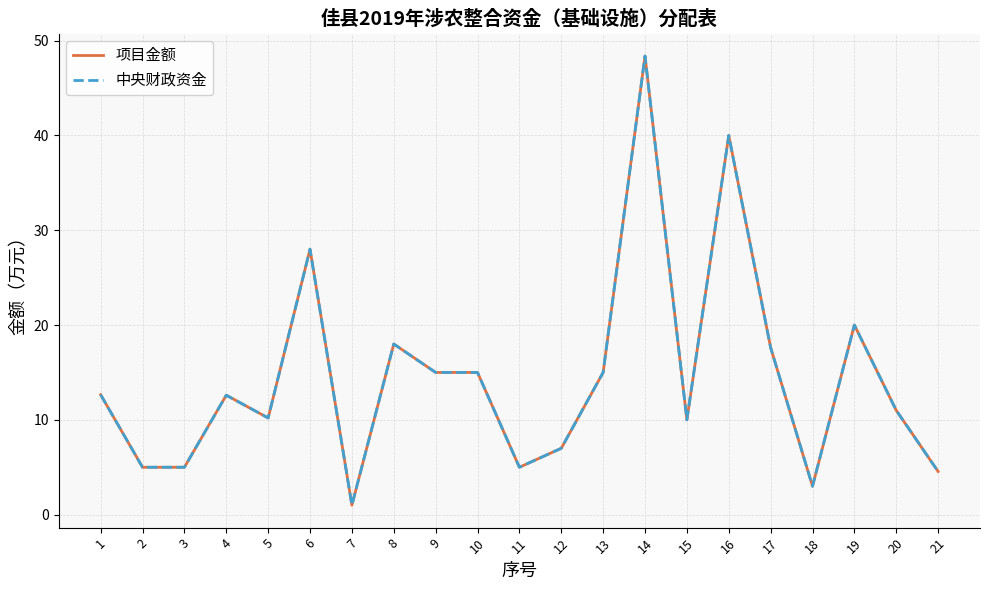

Does the chart display data point markers on the line(s)?

No